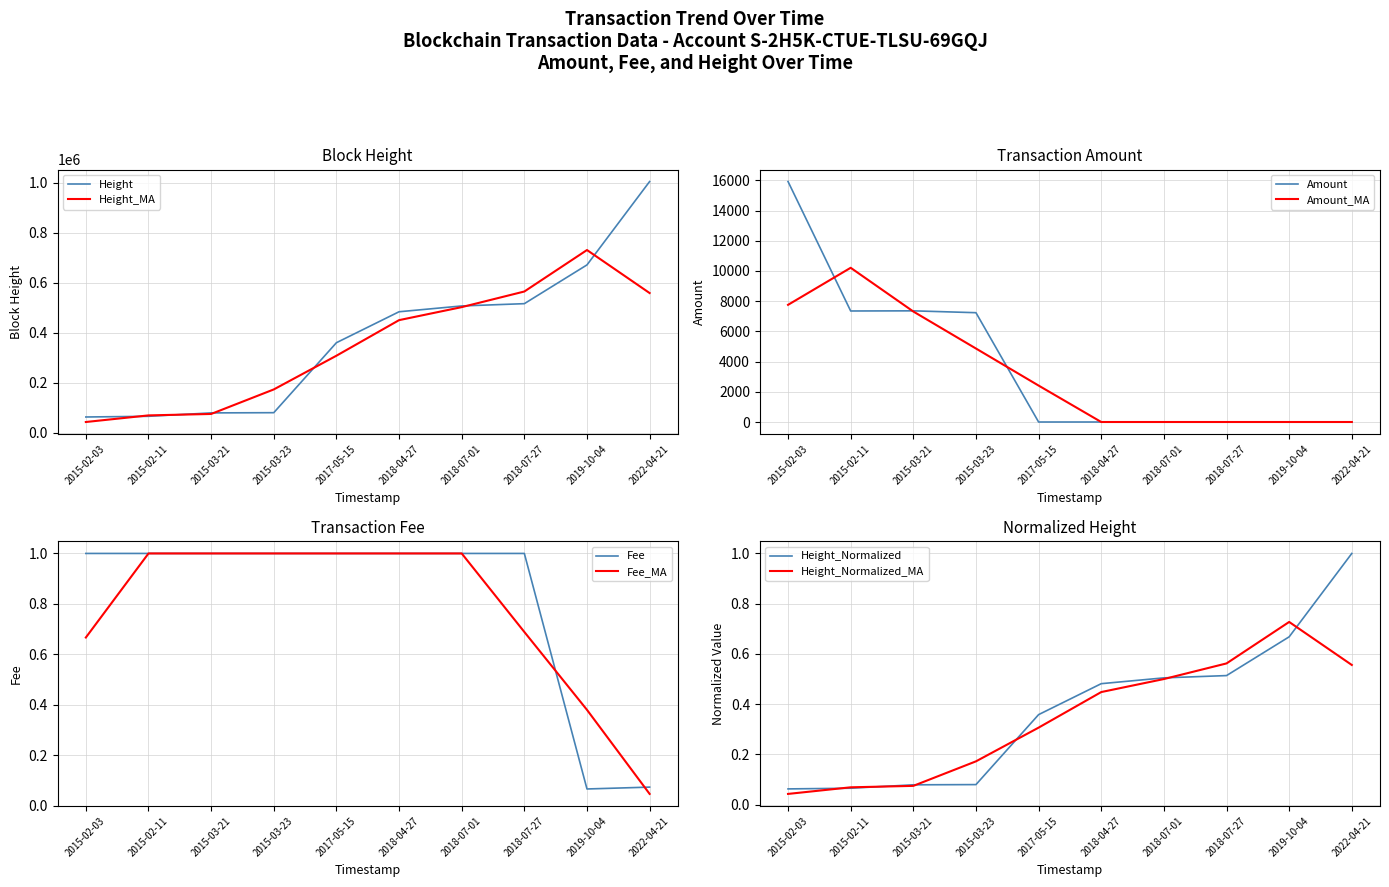

Does the chart display data point markers on the line(s)?

No